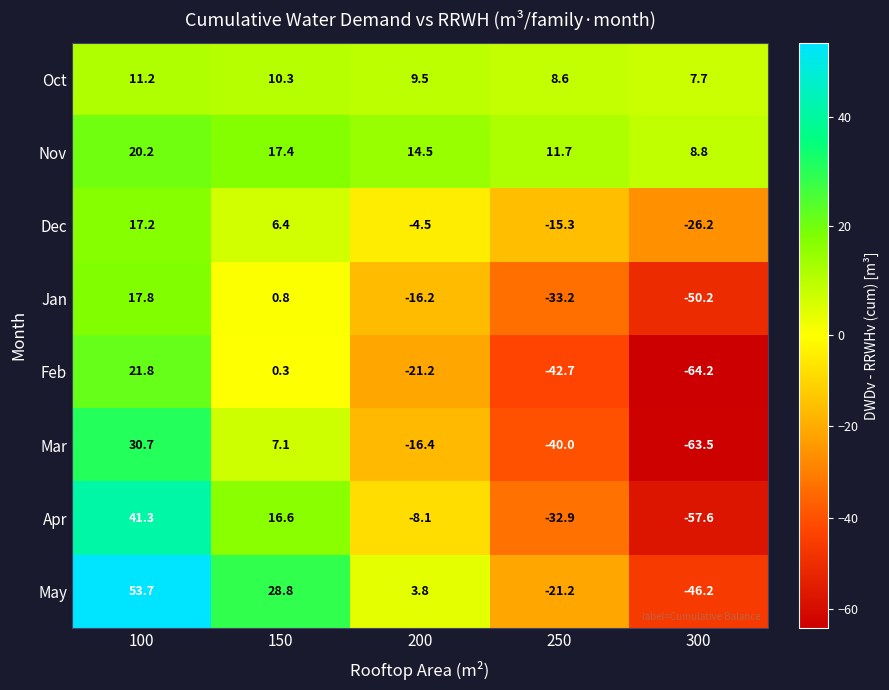

At 150, list the series in order from largest to smallest.

May, Nov, Apr, Oct, Mar, Dec, Jan, Feb